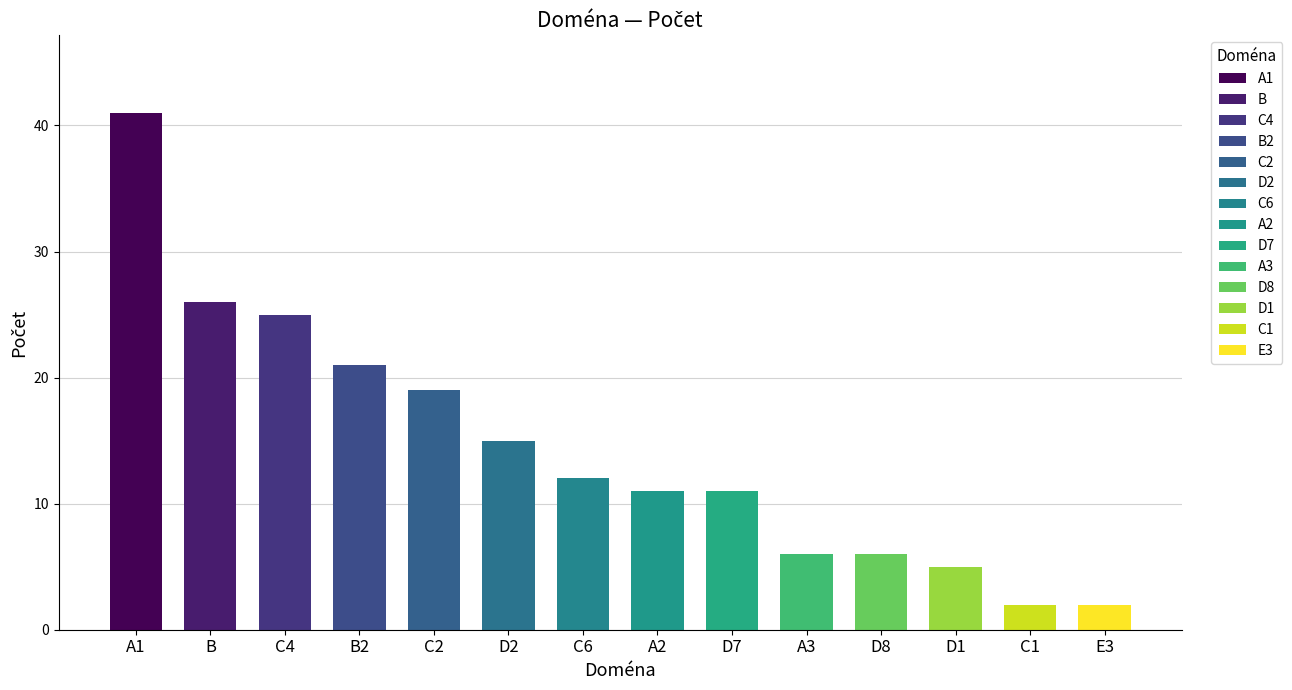

Which has a higher value, D1 or D8?

D8